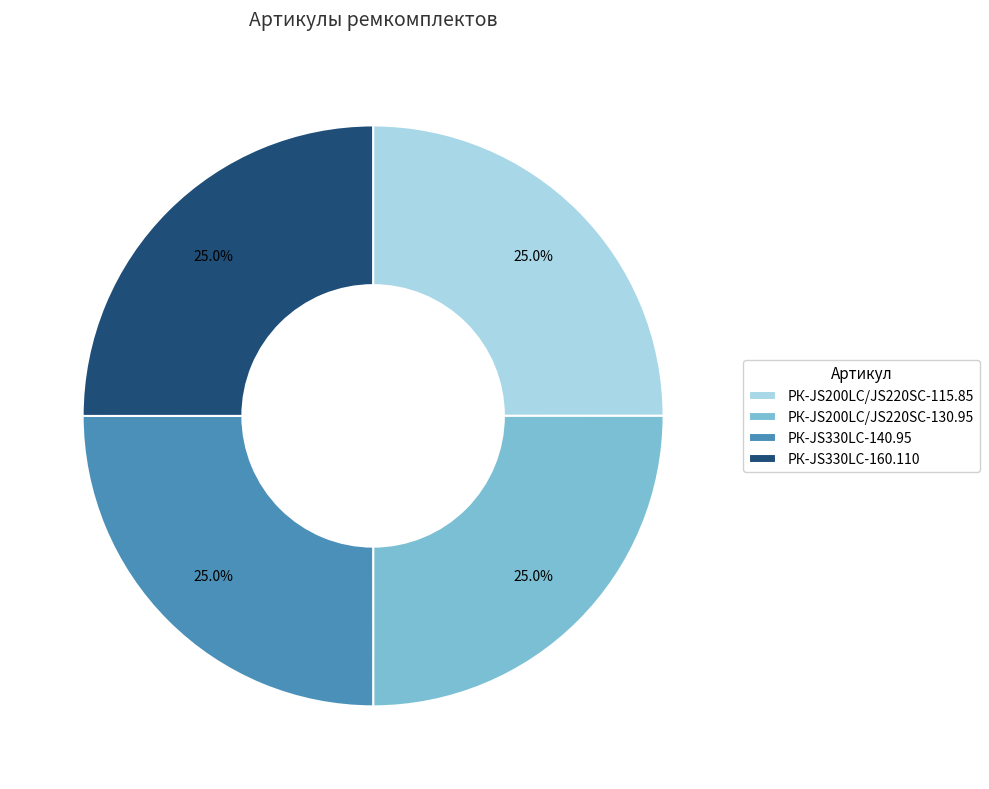

What percentage is NOT represented by РК-JS330LC-140.95?

75.0%